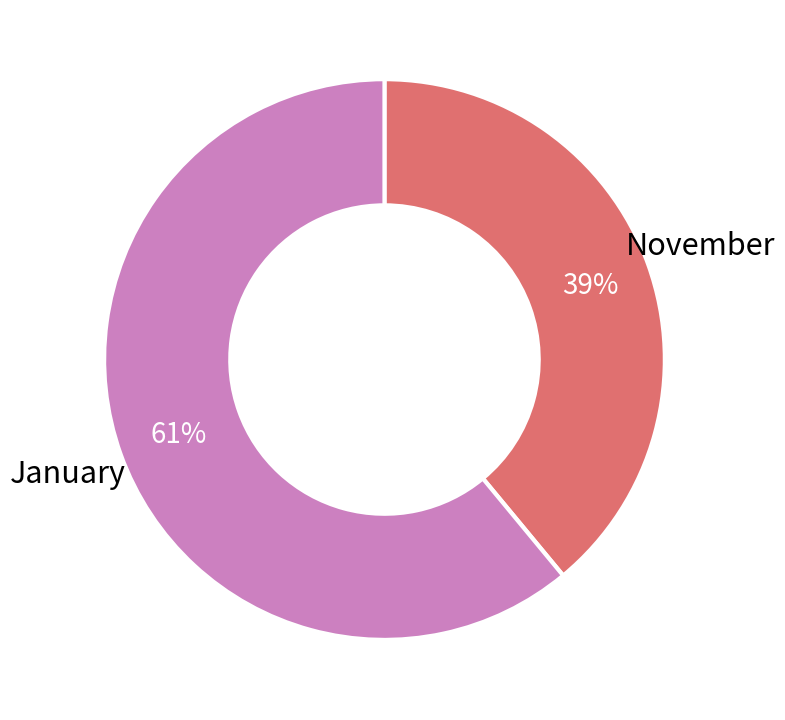

To the nearest percent, what is the difference between the largest and smallest slice percentages?

22%